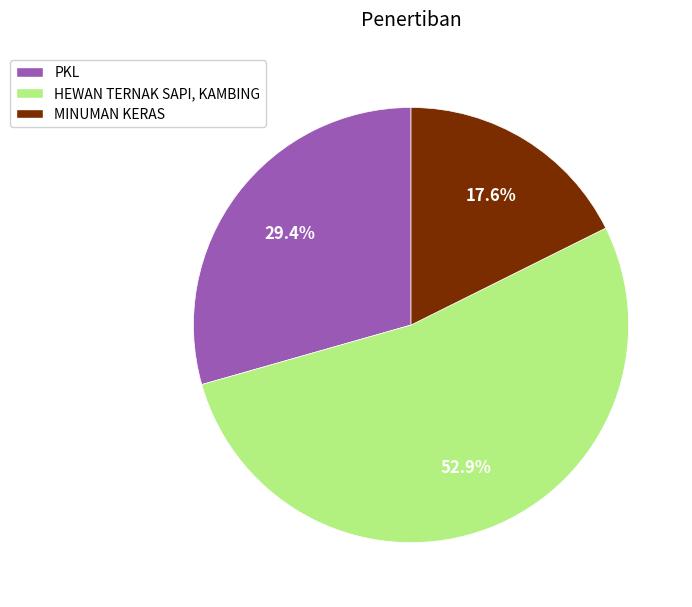

What is the ratio of the value at PKL to the value at MINUMAN KERAS?

1.7